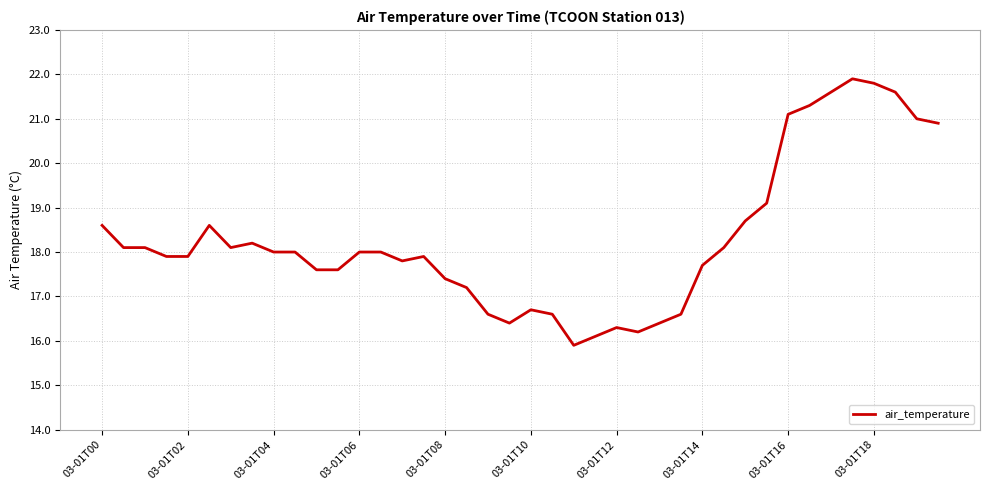

What is the smallest value displayed?

15.9